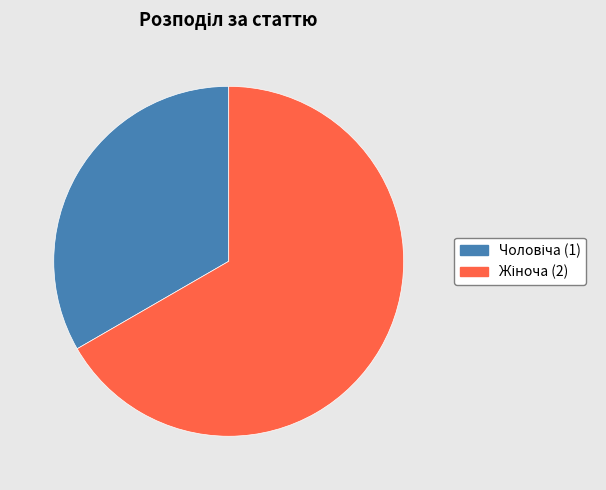

Does any single category account for the majority?

Yes